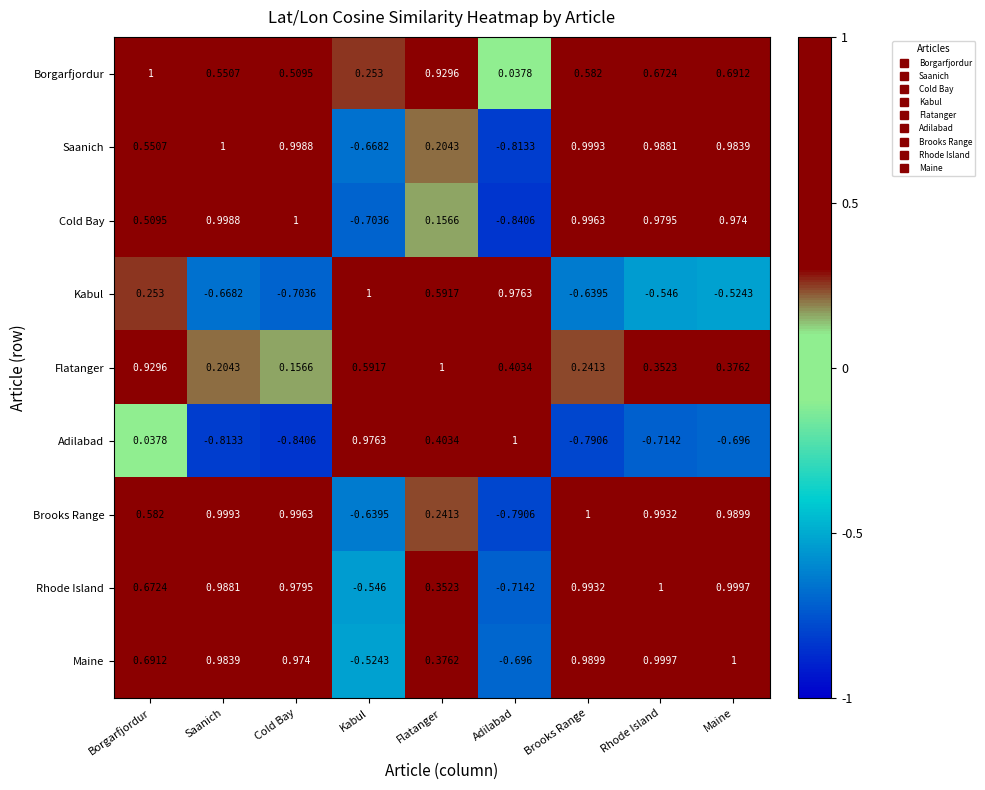

What is the total value across all series at Cold Bay?

4.1